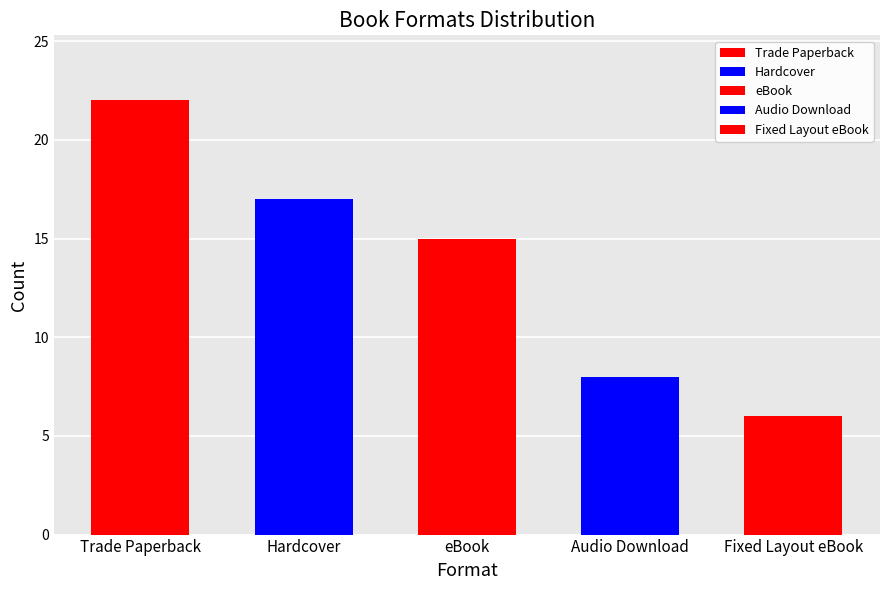

What is the greatest value displayed?

22